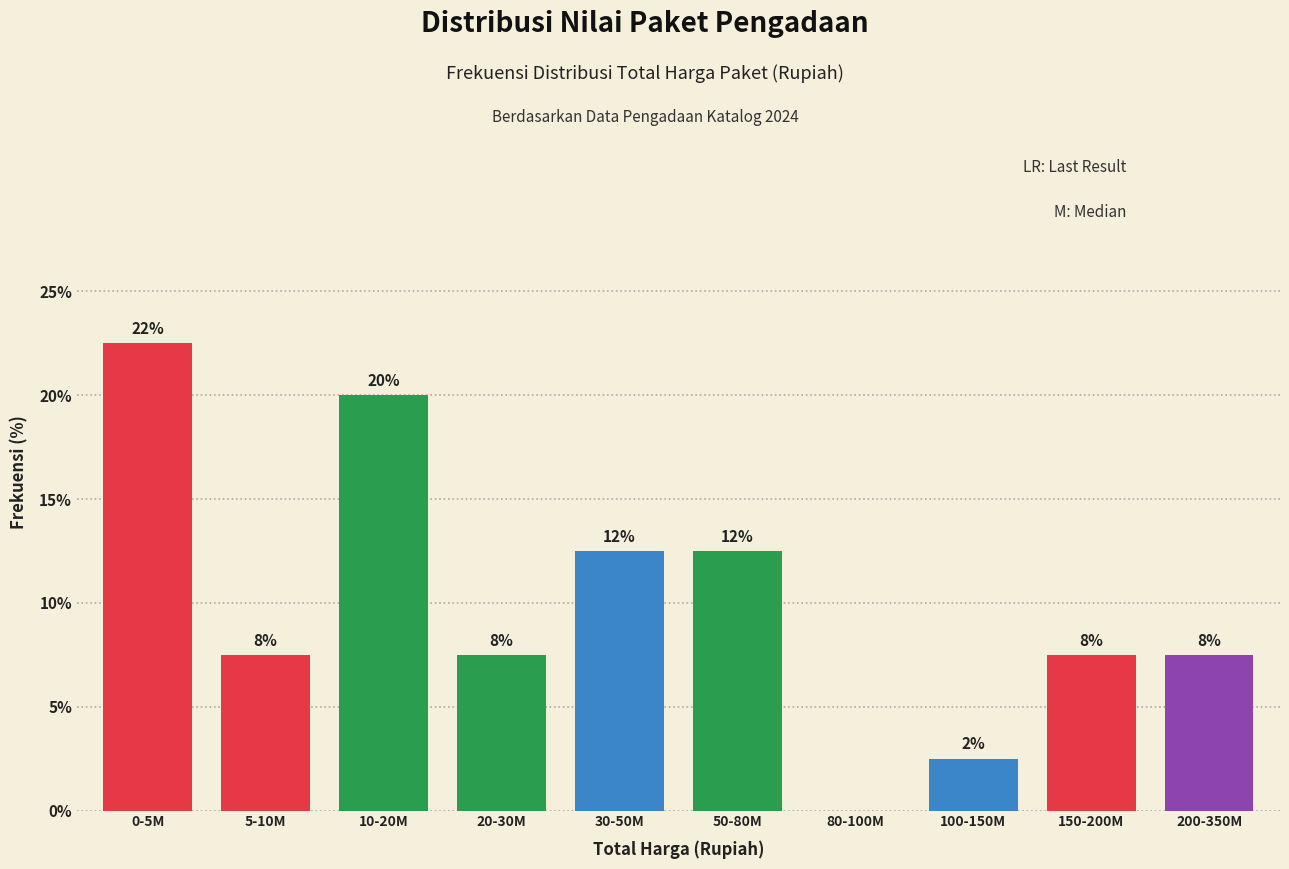

Are the bars horizontal?

No